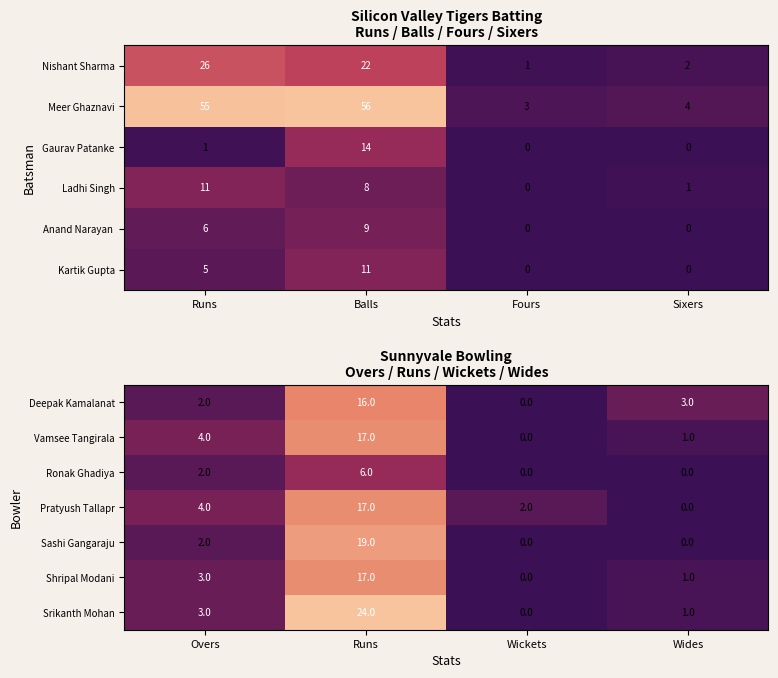

What is the sum of the Pratyush Tallapr values at Wides and Overs?

4